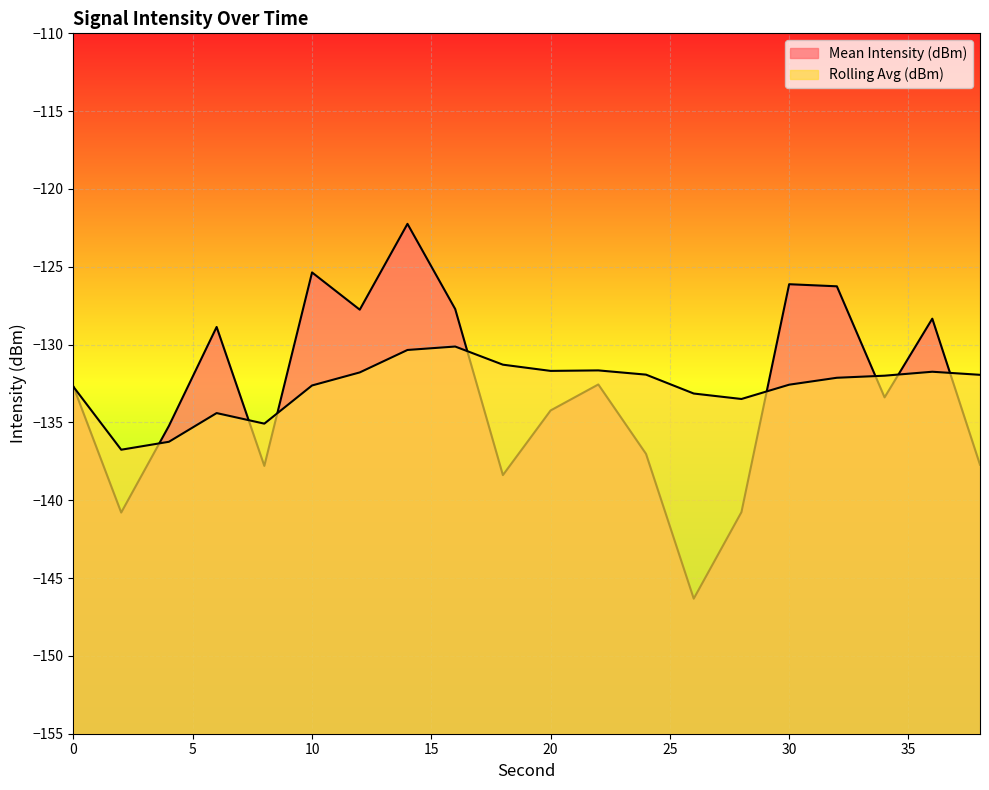

Where do Rolling Avg (dBm) and Mean Intensity (dBm) first cross each other?

2 and 4